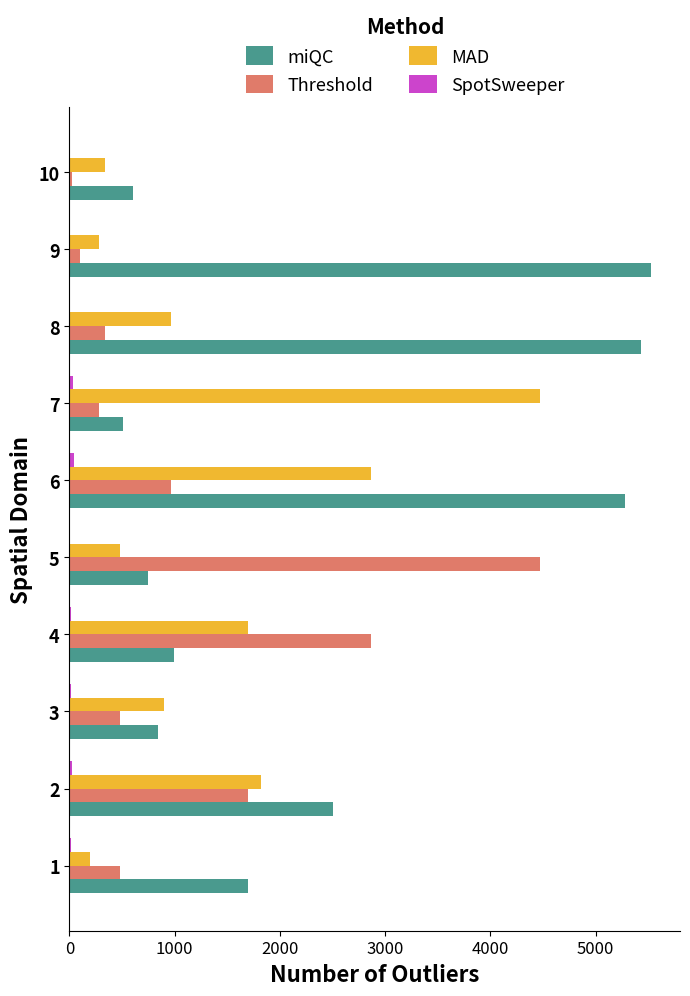

Between 3 and 7, which series saw the biggest shift?

MAD